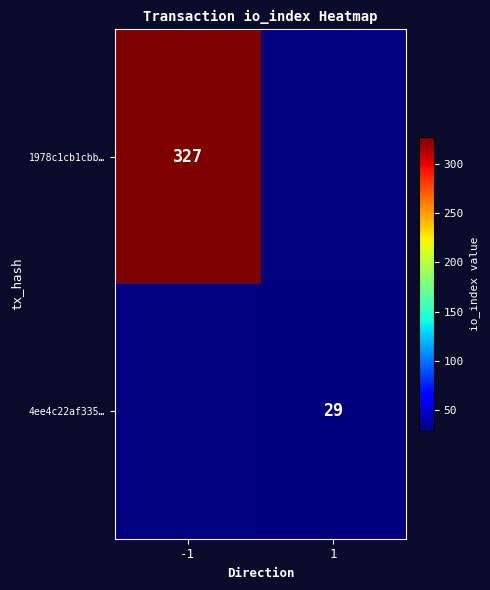

Is it true that 4ee4c22af335… equals 49 at 1?

False